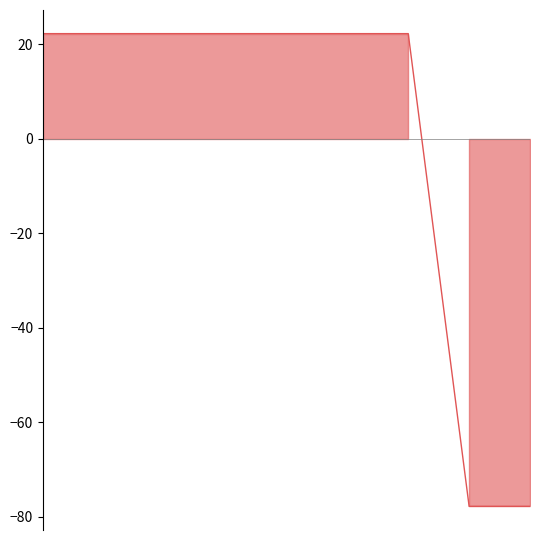

What is the value of the 6th point from the left?

22.2